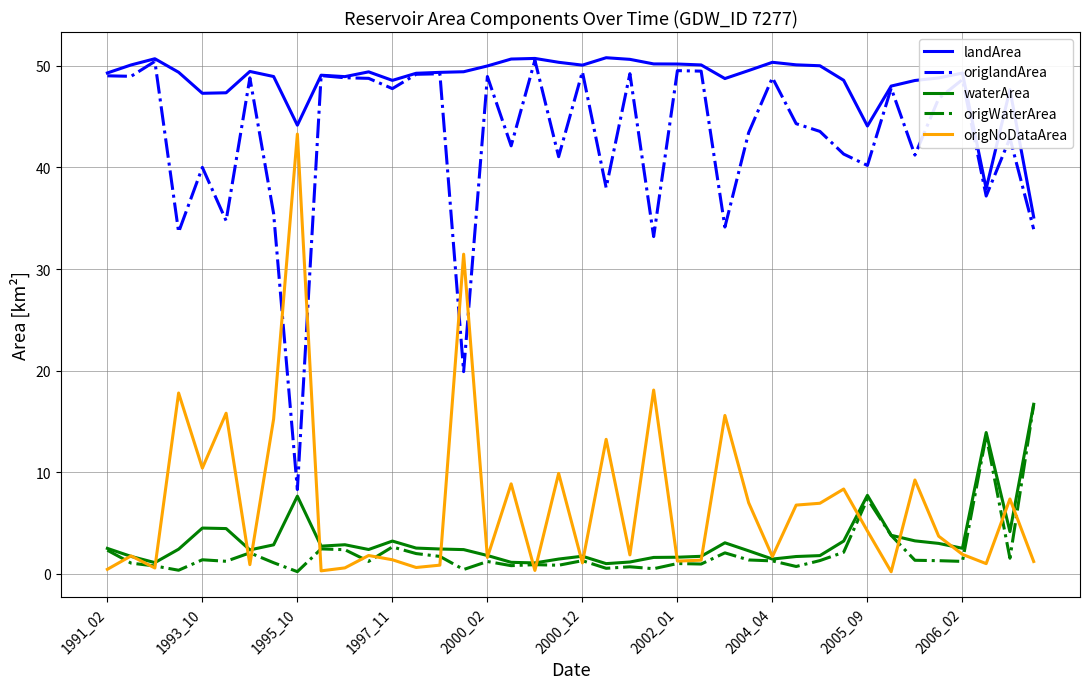

What is the minimum value for origlandArea?

8.3